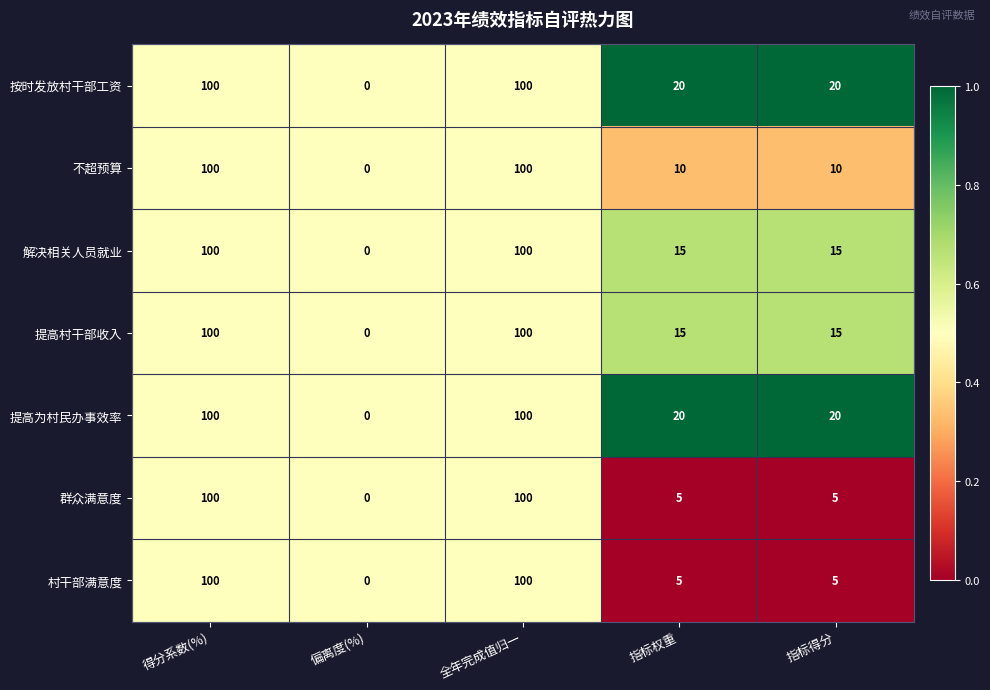

Count the number of categories in the chart.

5